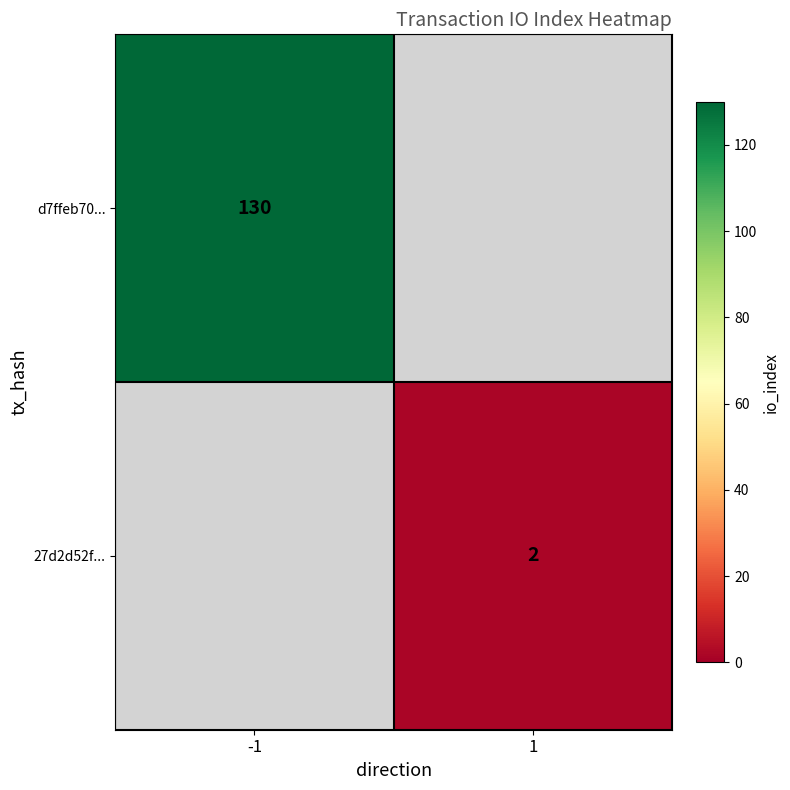

Is the value of d7ffeb70... at -1 greater than the value of 27d2d52f... at 1?

Yes